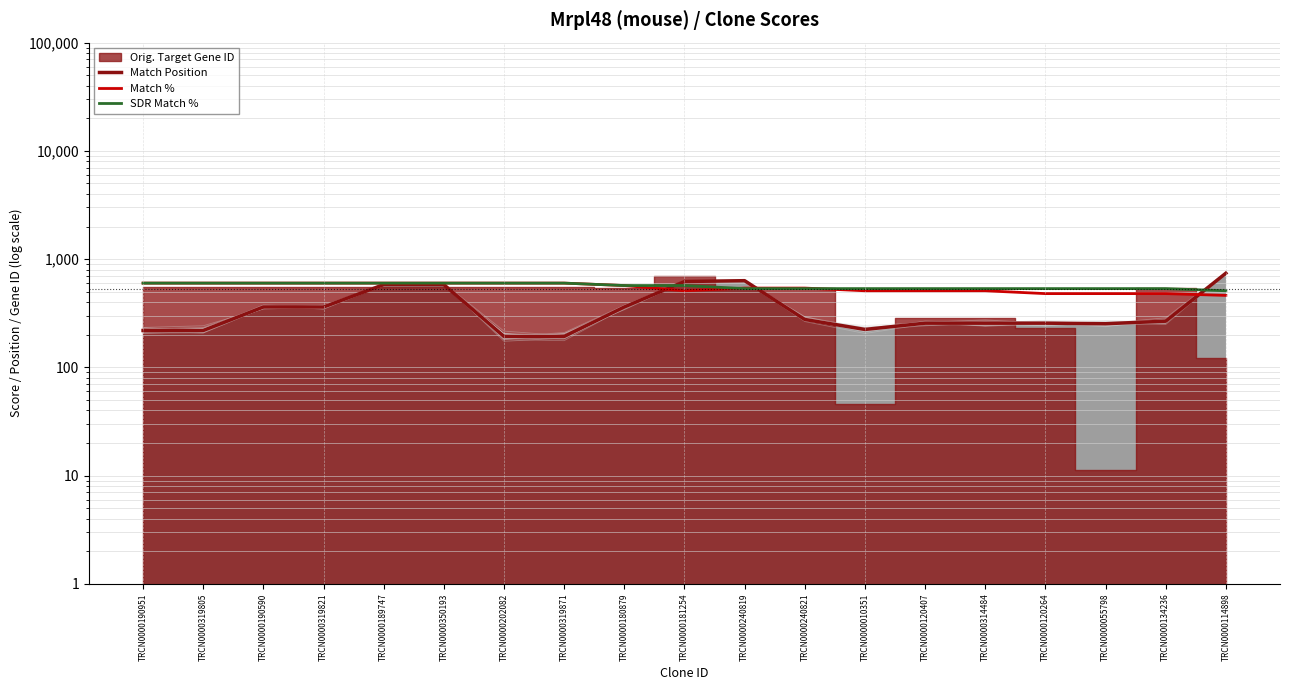

How many intersections are there between SDR Match % and Match %?

2